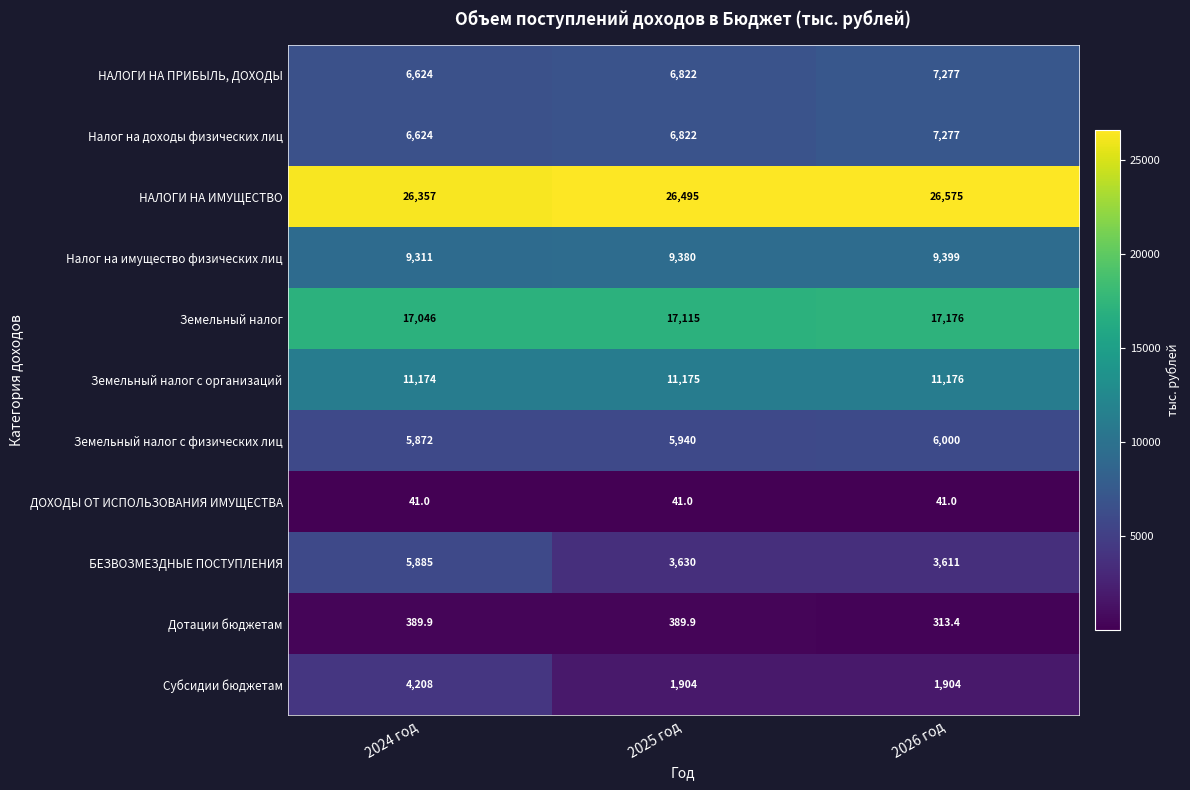

How many values in the Земельный налог series are below 17115?

1